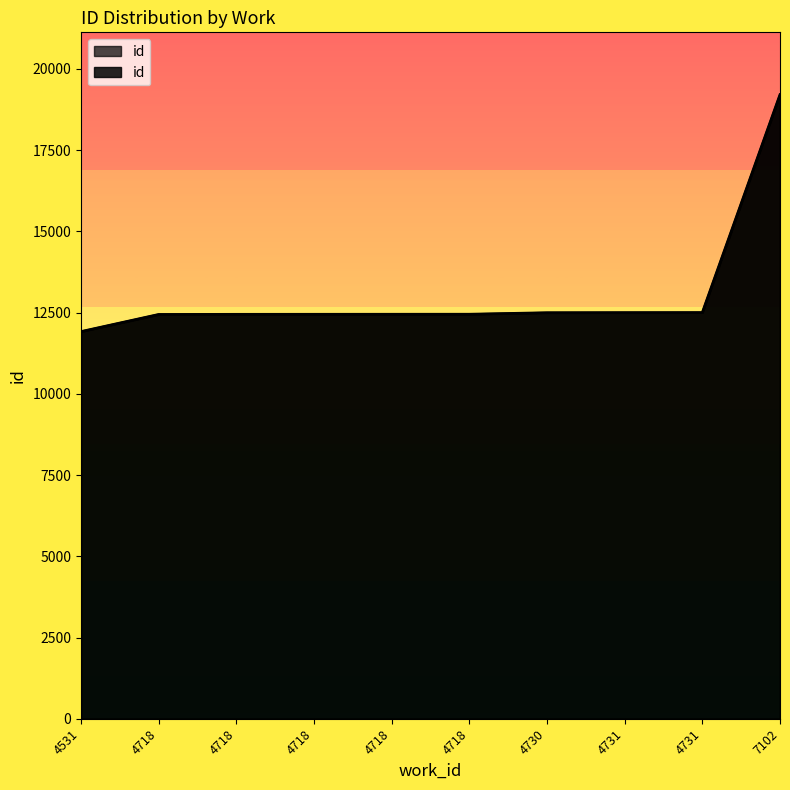

At which category does the chart reach its peak across all series?

7102